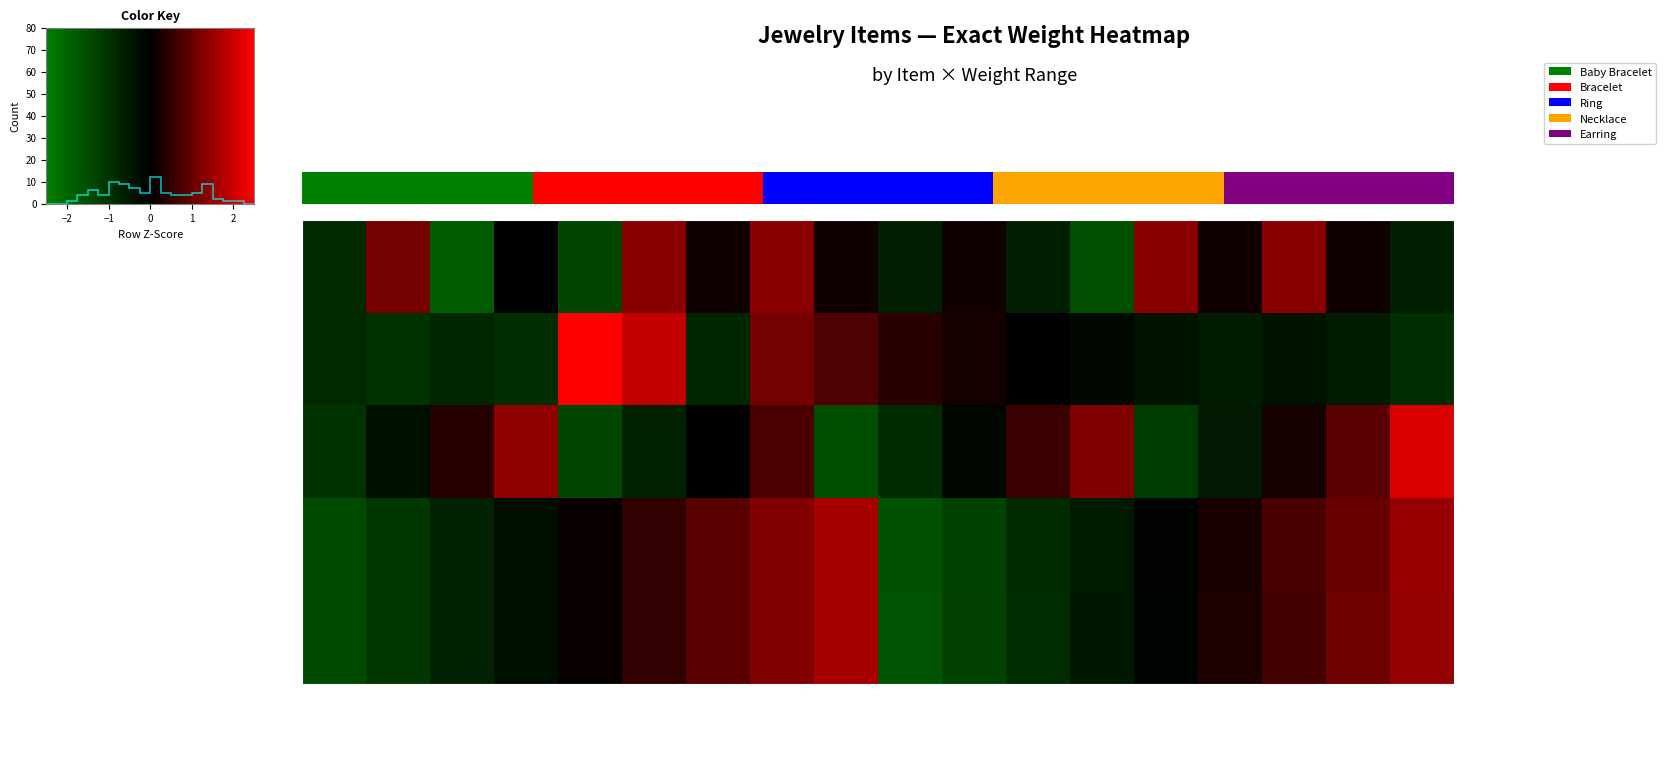

Is the value of BABY BRACELET at 110.01-125.51 greater than the value of NECKLACE at 12.61-17.51?

No